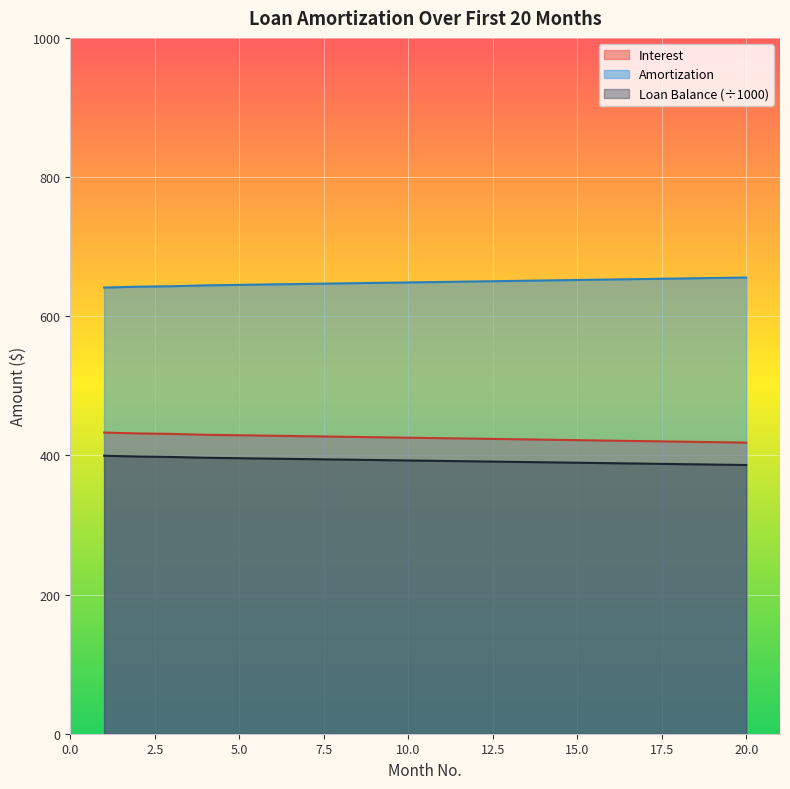

Reading left to right, extract all data points from this chart.

Interest: 432.8	431.6	430.9	429.6	428.9	428.2	427.5	426.8	426.1	425.4	424.7	424.0	423.3	422.6	421.9	421.2	420.5	419.8	419.1	418.4
Amortization: 641.2	642.4	643.1	644.4	645.1	645.8	646.5	647.2	647.9	648.6	649.3	650.0	650.7	651.4	652.1	652.8	653.5	654.2	654.9	655.6
Loan Balance: 399.5	398.4	397.7	396.6	395.9	395.3	394.6	394.0	393.3	392.7	392.0	391.4	390.7	390.1	389.4	388.8	388.1	387.5	386.8	386.2